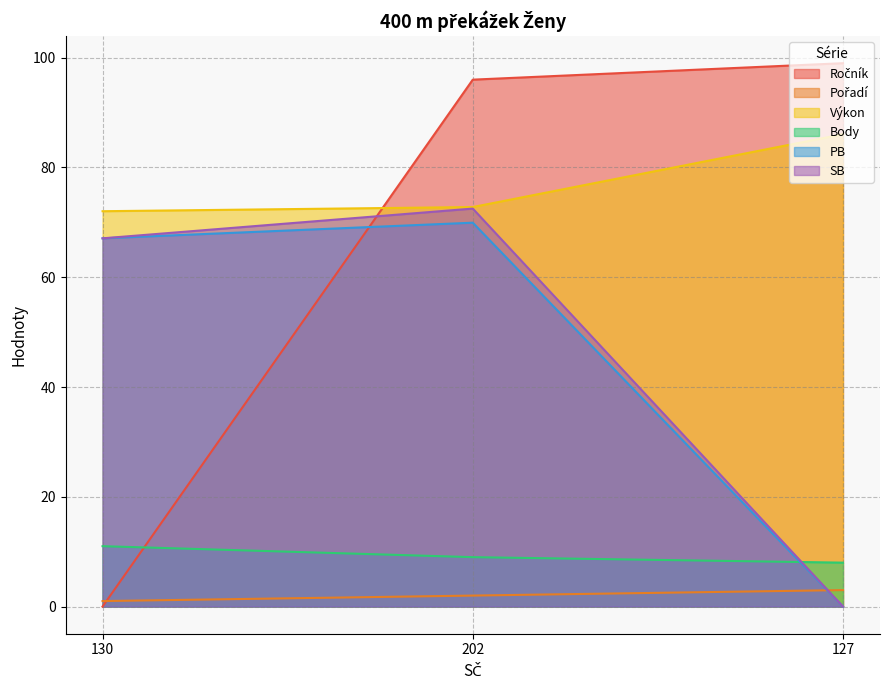

True or false: Pořadí has a value of 1.0 at 130.

True